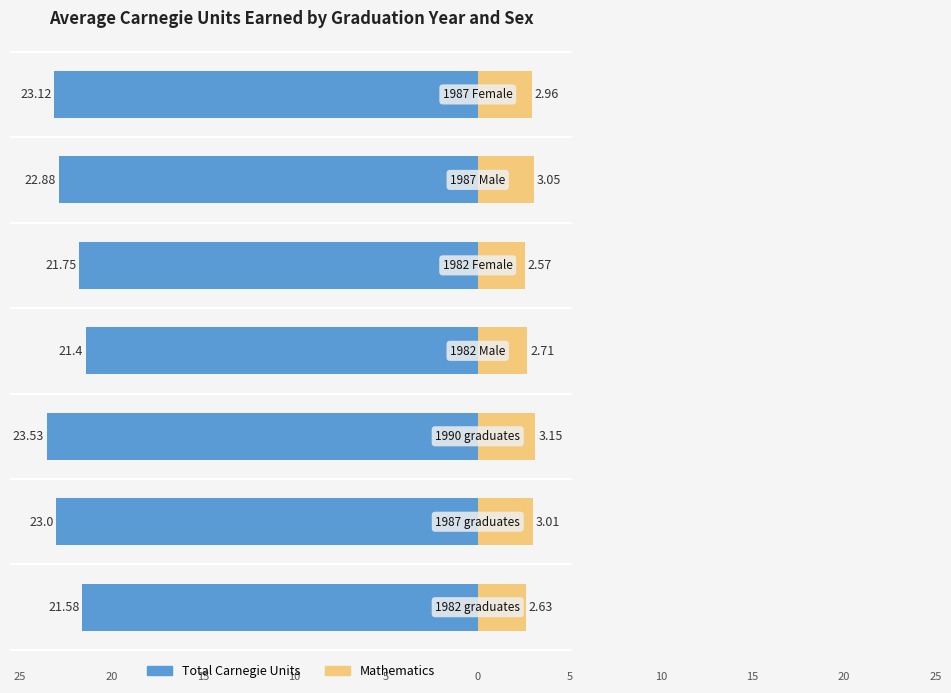

Are the bars grouped side by side (vs. stacked)?

Yes